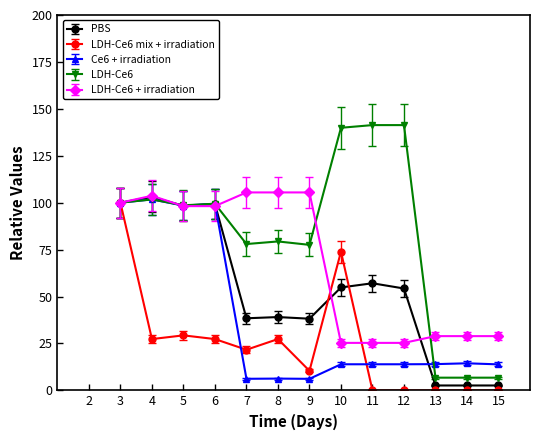

True or false: Ce6 + irradiation has a value of 4.8 at 15.

False